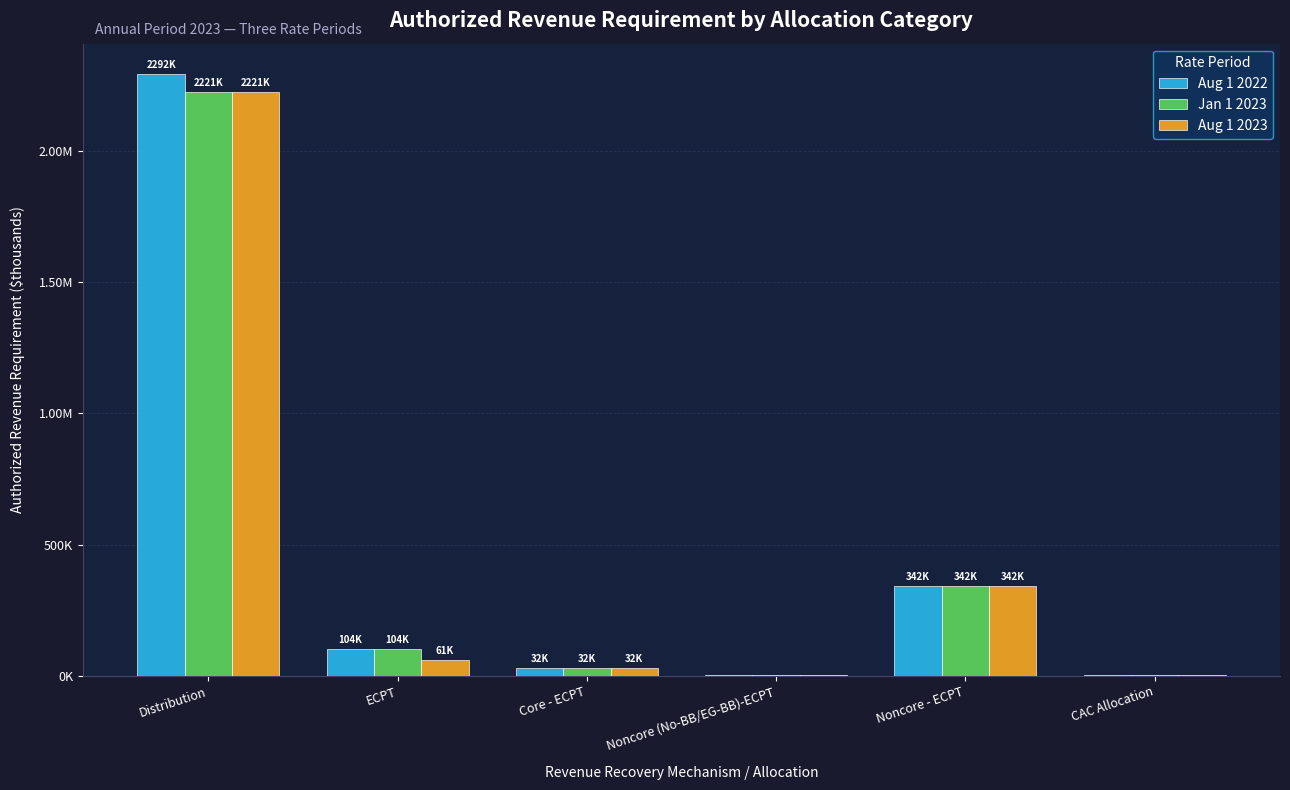

Reading left to right, what are all the values shown in this chart?

Aug 1 2022: 2292349.4	104121.0	31709.7	2947.8	342450.2	2331.3
Jan 1 2023: 2221384.8	104121.0	31709.7	2947.8	342450.2	2331.3
Aug 1 2023: 2221384.8	61082.7	31709.7	2947.8	342450.2	2331.3